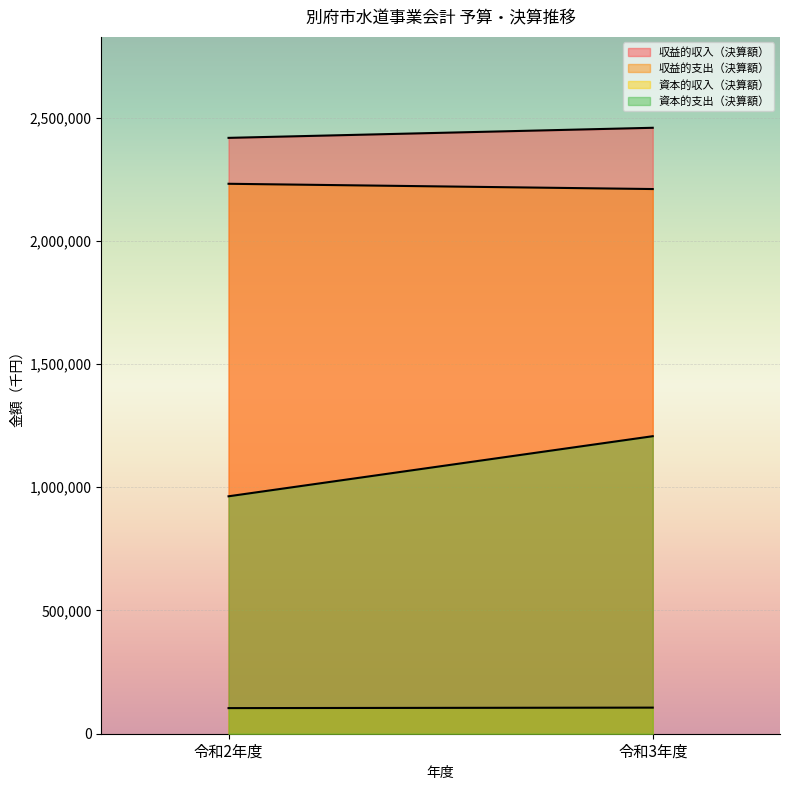

What is the average value of the 資本的支出（決算額） series?

1085189